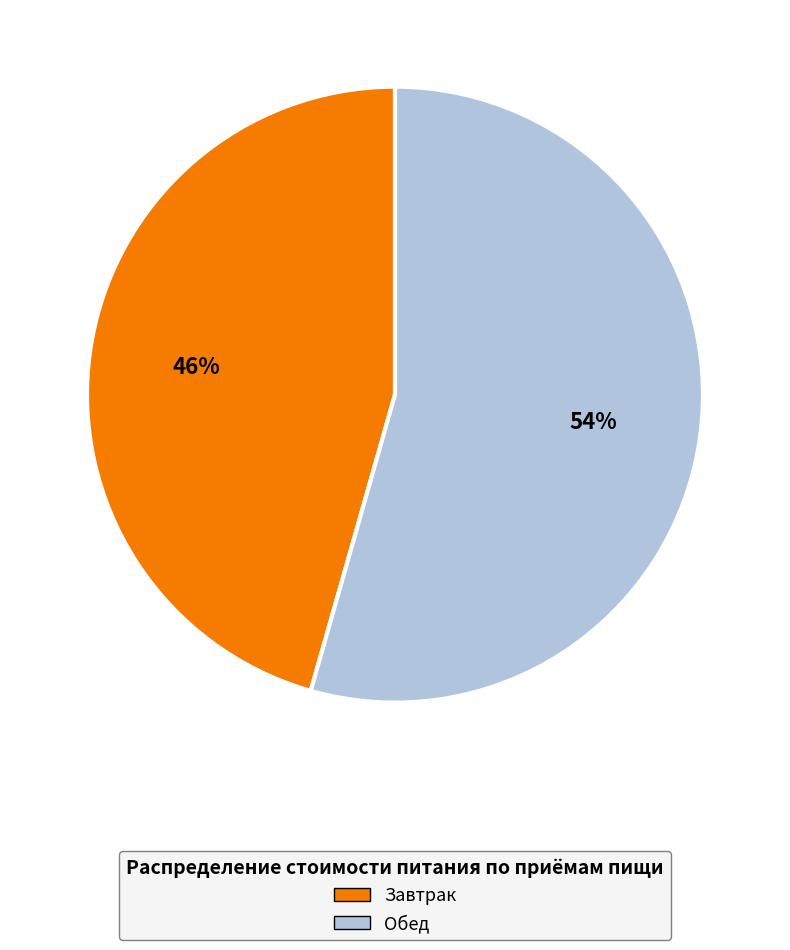

Count the number of slices in the pie.

2